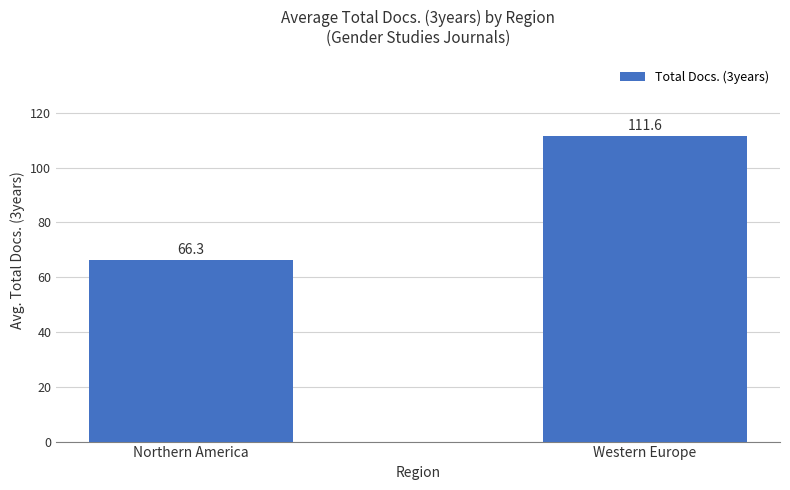

What is the sum of the values at Western Europe and Northern America?

177.9